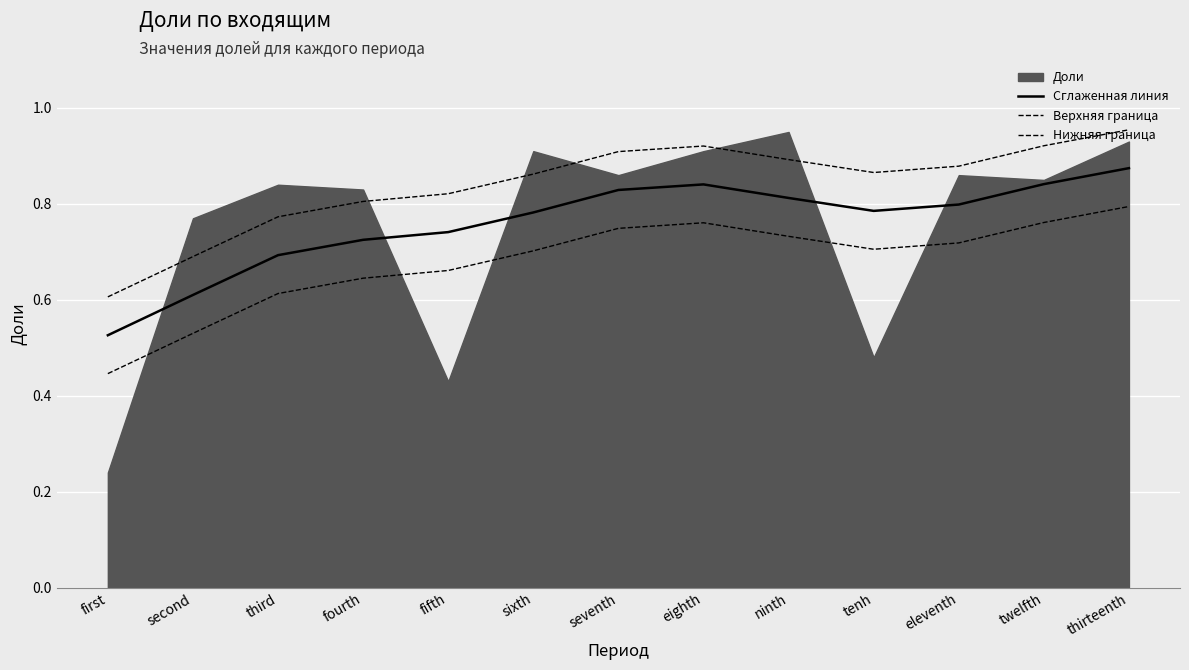

What is the difference between the Верхняя граница values at third and eighth?

0.1